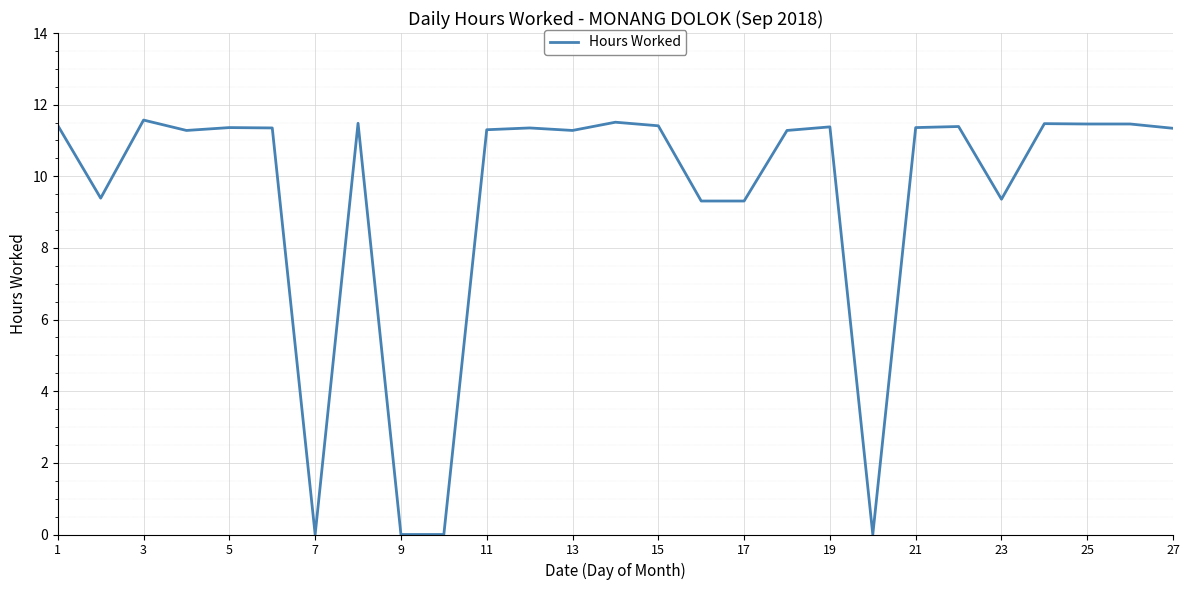

What is the greatest value displayed?

11.6